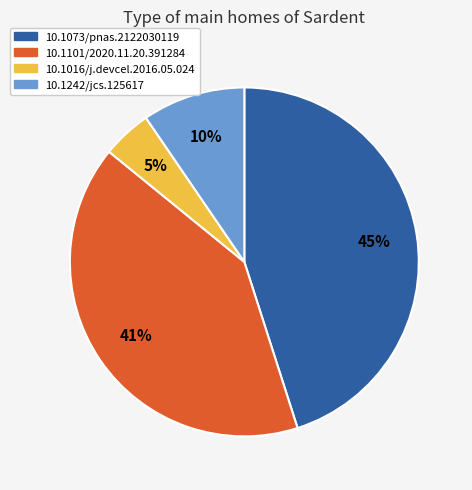

Which has a higher value, 10.1242/jcs.125617 or 10.1101/2020.11.20.391284?

10.1101/2020.11.20.391284